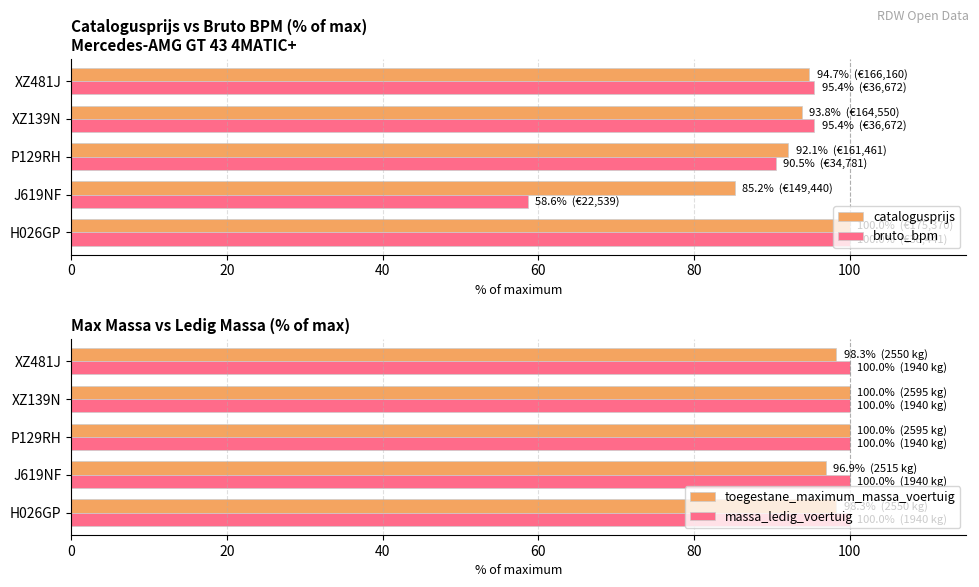

What is the average value of the bruto_bpm series?

88.0